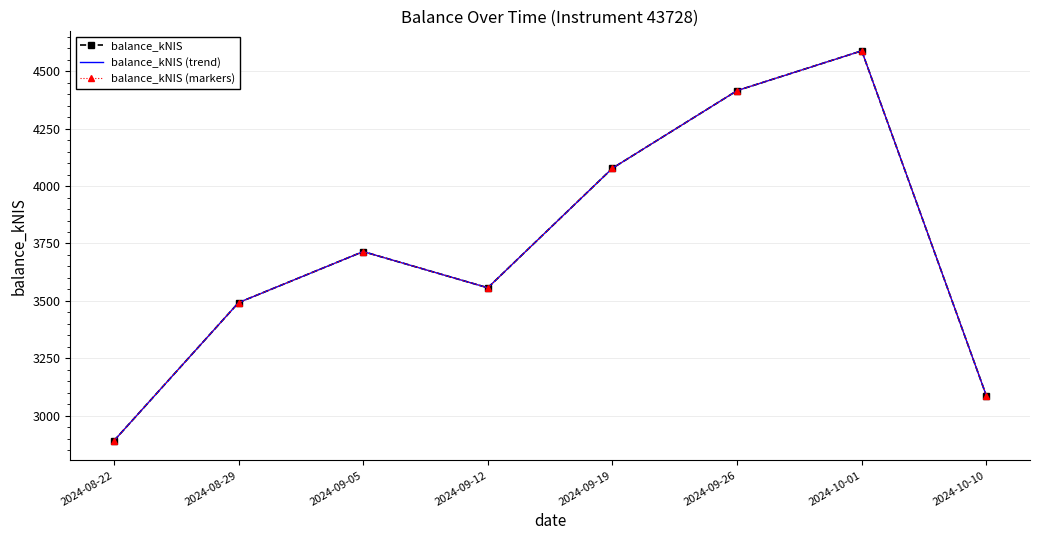

Reading left to right, extract all data points from this chart.

balance_kNIS: 2024-08-22=2890.5	2024-08-29=3492.3	2024-09-05=3714.7	2024-09-12=3557.1	2024-09-19=4077.8	2024-09-26=4415.7	2024-10-01=4589.0	2024-10-10=3086.7
balance_kNIS (trend): 2024-08-22=2890.5	2024-08-29=3492.3	2024-09-05=3714.7	2024-09-12=3557.1	2024-09-19=4077.8	2024-09-26=4415.7	2024-10-01=4589.0	2024-10-10=3086.7
balance_kNIS (markers): 2024-08-22=2890.5	2024-08-29=3492.3	2024-09-05=3714.7	2024-09-12=3557.1	2024-09-19=4077.8	2024-09-26=4415.7	2024-10-01=4589.0	2024-10-10=3086.7